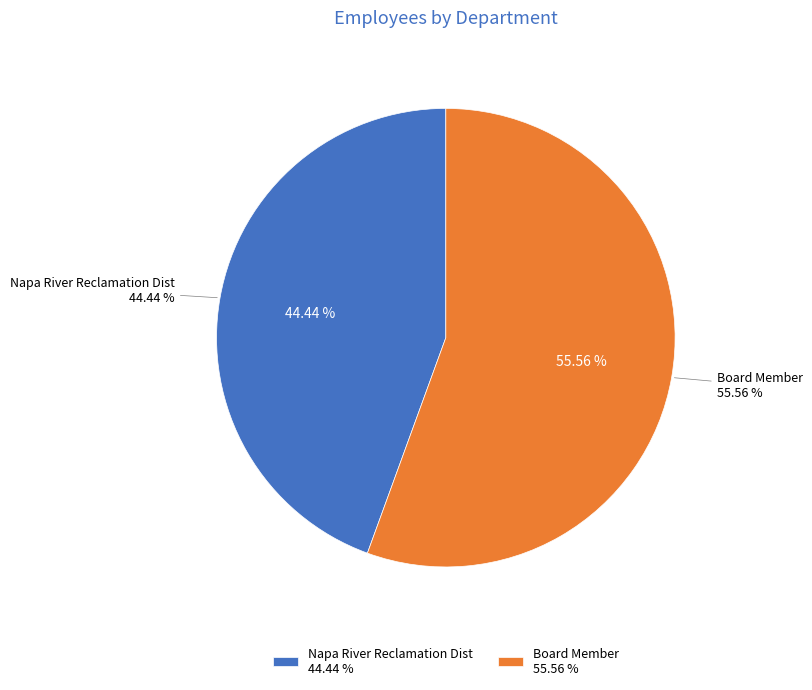

How much of the chart is everything except Napa River Reclamation Dist?

55.6%